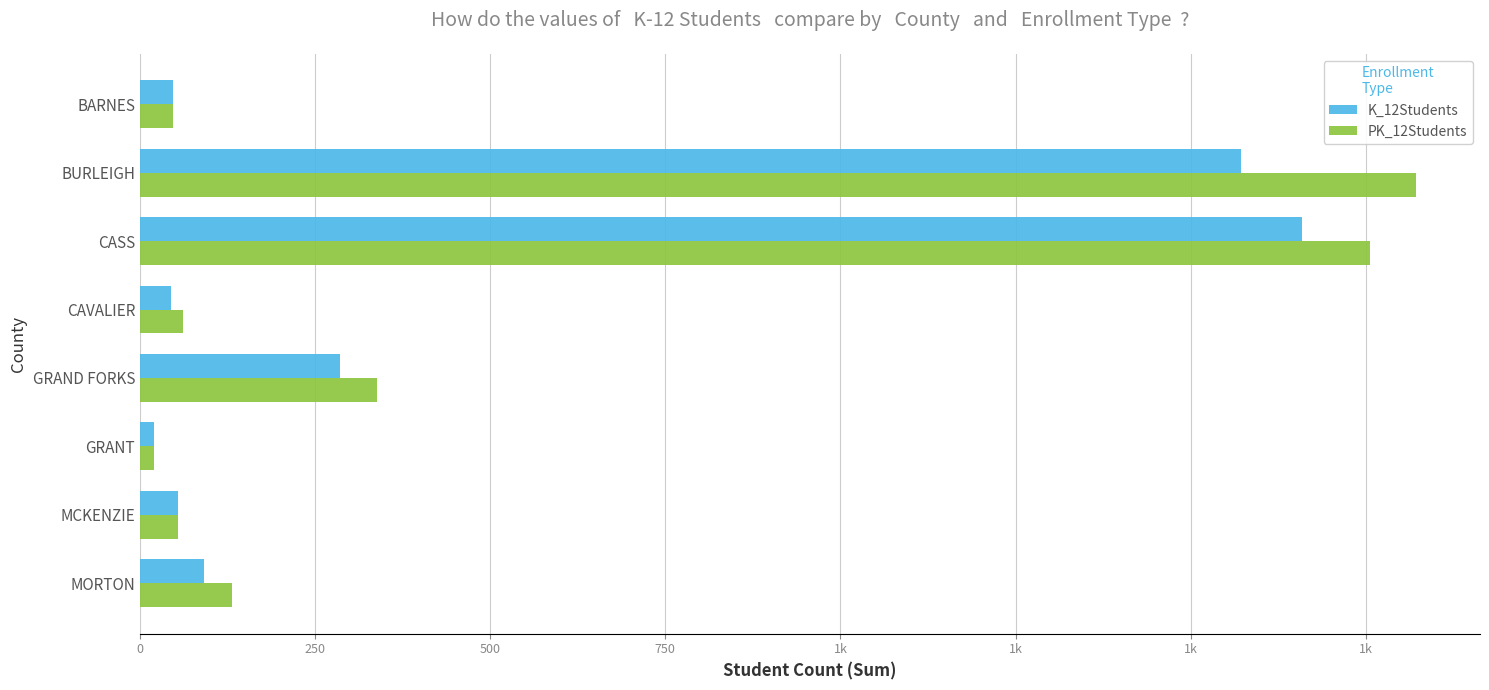

What are all the series names shown in the legend?

K_12Students, PK_12Students